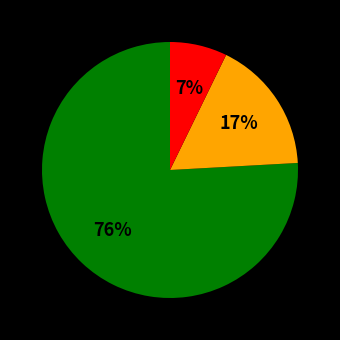

To the nearest percent, what is the average slice percentage?

33%